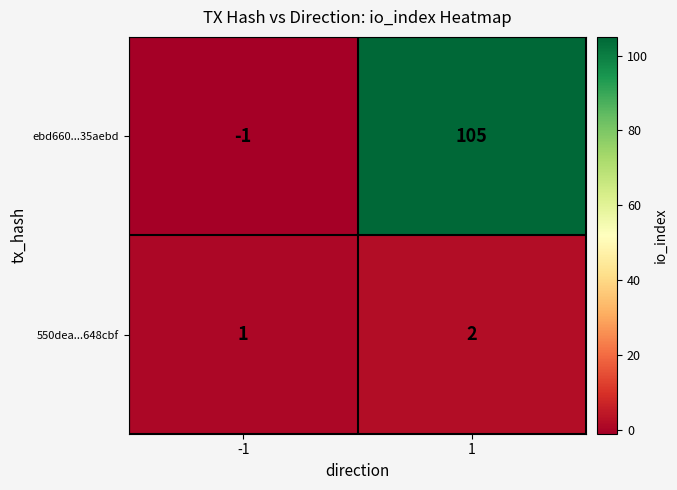

Is it true that ebd660...35aebd equals -1 at -1?

True